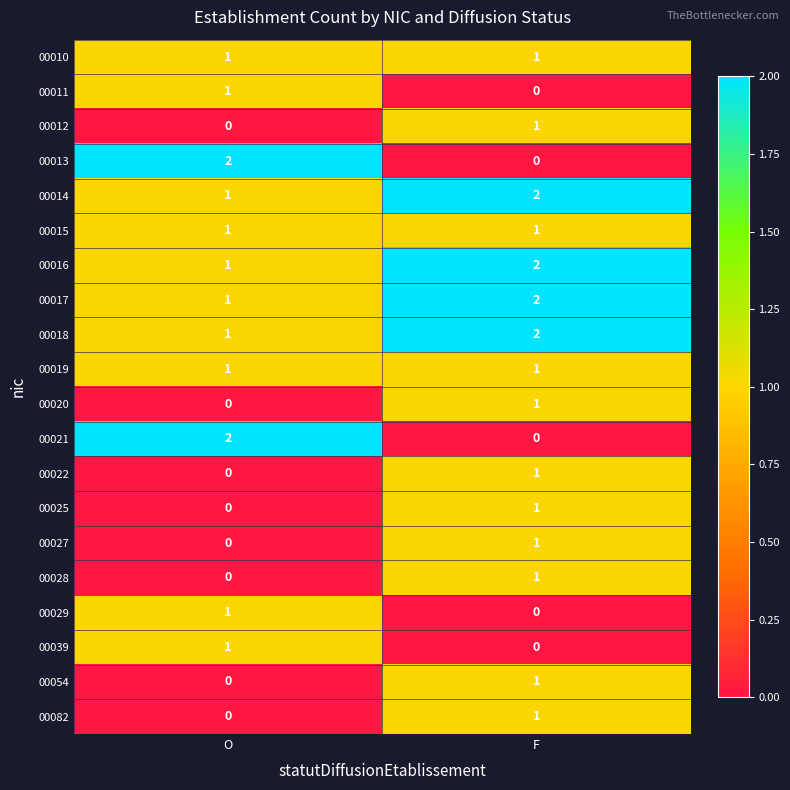

What is the total value across all series at O?

14